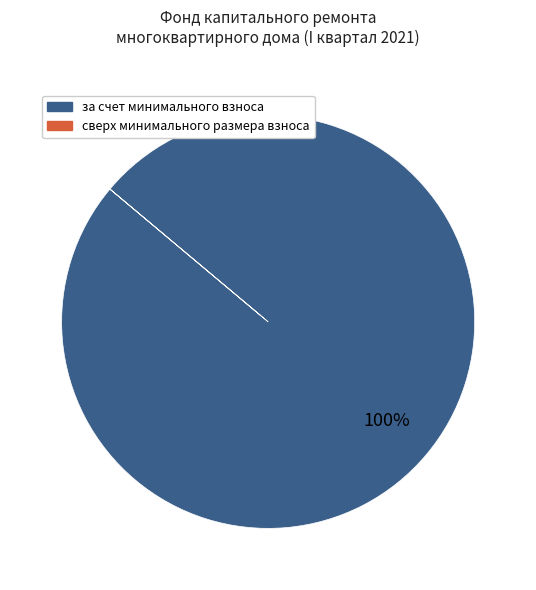

To the nearest percent, what is the difference between the largest and smallest slice percentages?

100%